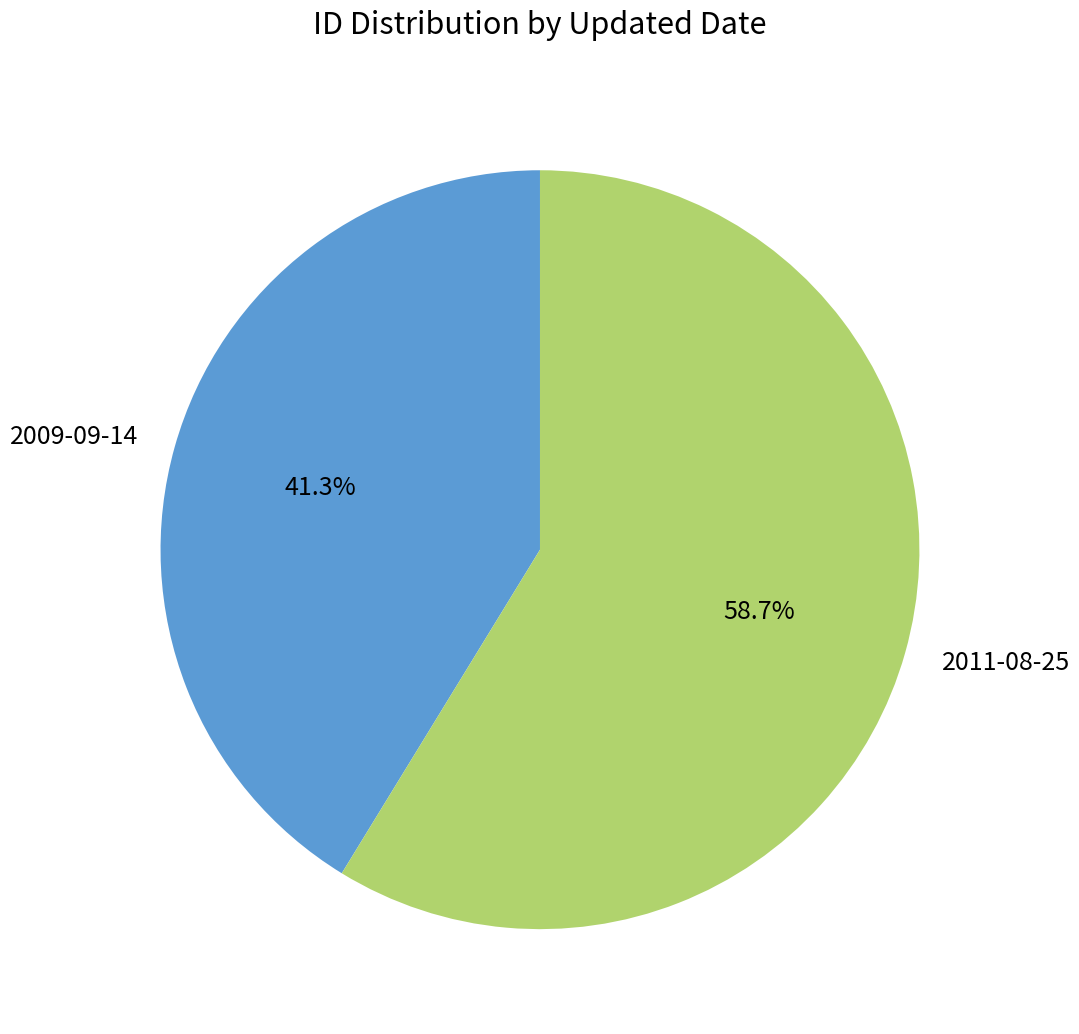

Which has a higher value, 2009-09-14 or 2011-08-25?

2011-08-25